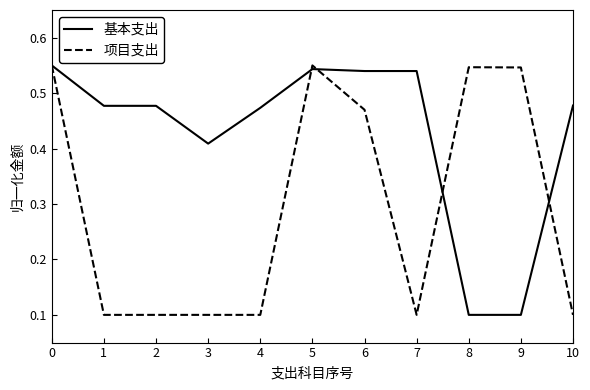

Which series has the largest total across all categories?

基本支出